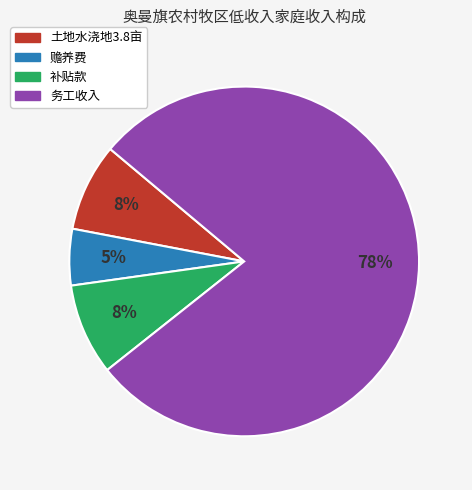

To the nearest percent, what is the average slice percentage?

25%